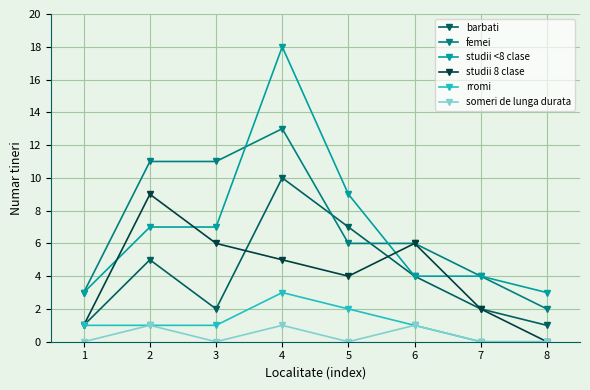

True or false: femei has more than 0 interior local peaks.

True